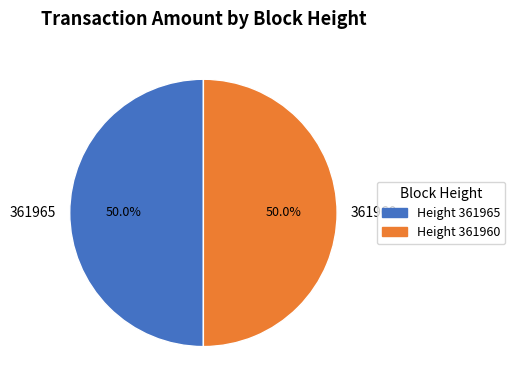

Approximately how many times larger is the value at 361960 compared to 361965?

1.0